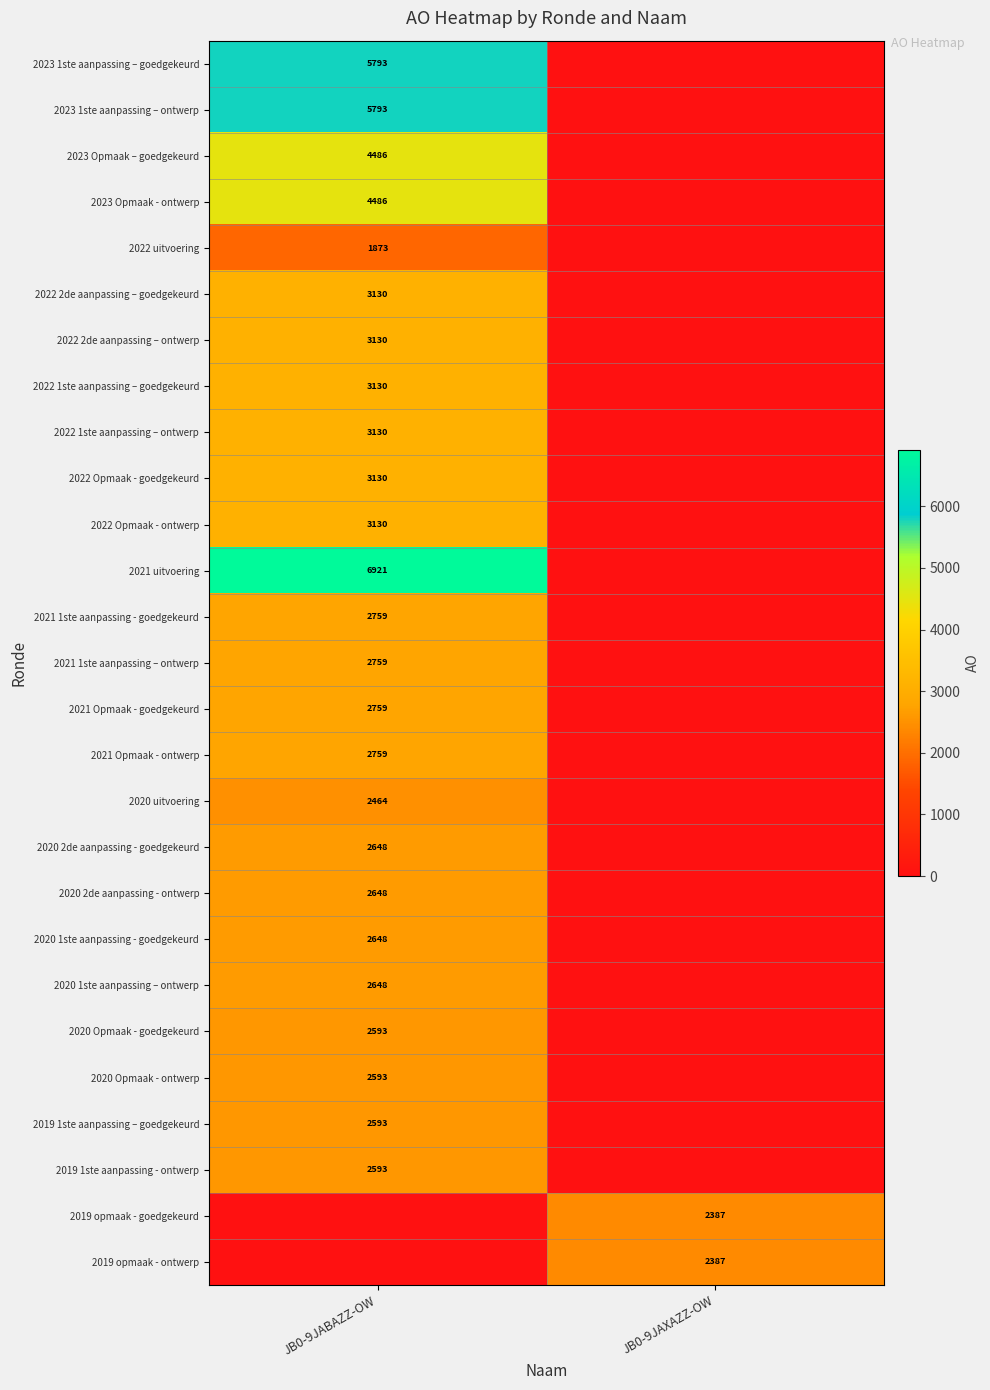

Is it true that 2020 1ste aanpassing - goedgekeurd equals 2648 at JB0-9JABAZZ-OW?

True